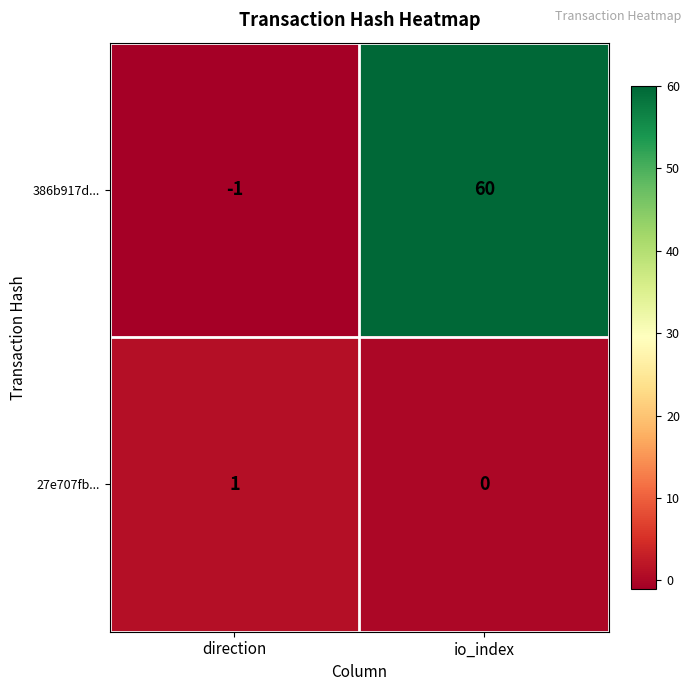

List the series in order of their peak value, highest first.

386b917d..., 27e707fb...